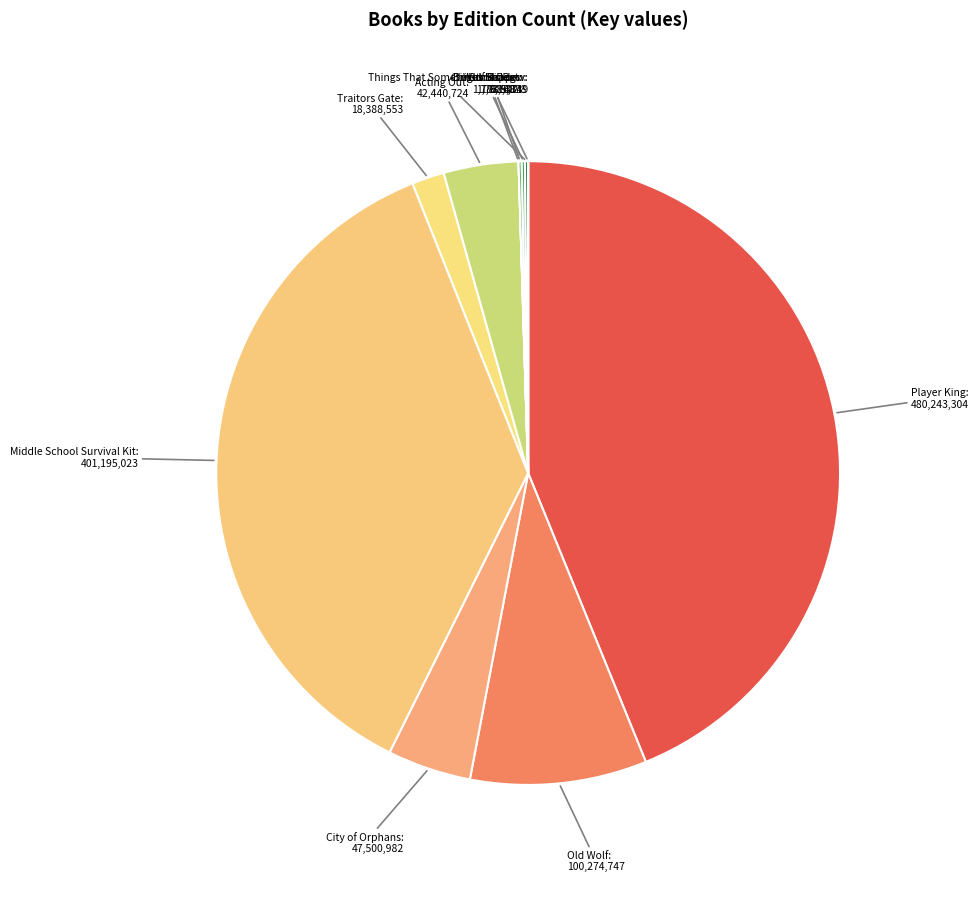

Is it true that Player King is 30% of the pie?

False